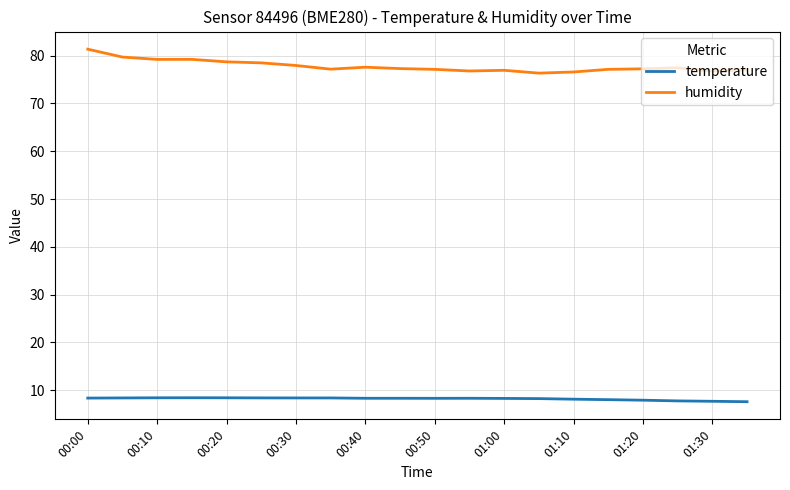

Which series has the largest total across all categories?

humidity